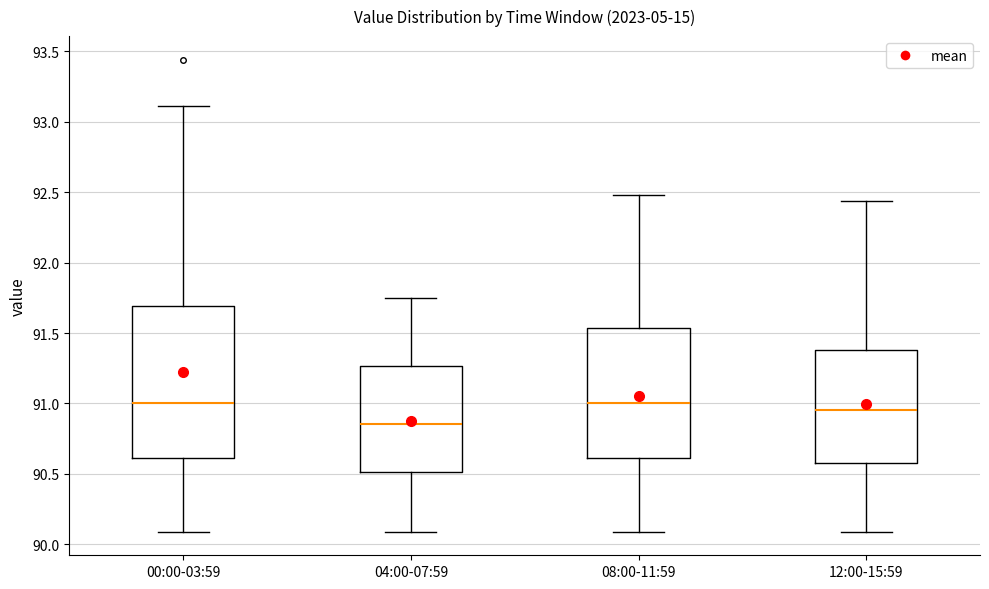

Reading left to right, read every box against the y-axis: the position of its median line, the range the box covers, and the ends of its whiskers. The values are not printed on the chart, so give them approximately, as read against the axis.

00:00-03:59: median 91.00, box 90.60 to 91.70, whiskers 90.10 to 93.10
04:00-07:59: median 90.85, box 90.50 to 91.25, whiskers 90.10 to 91.75
08:00-11:59: median 91.00, box 90.60 to 91.55, whiskers 90.10 to 92.50
12:00-15:59: median 90.95, box 90.60 to 91.40, whiskers 90.10 to 92.45